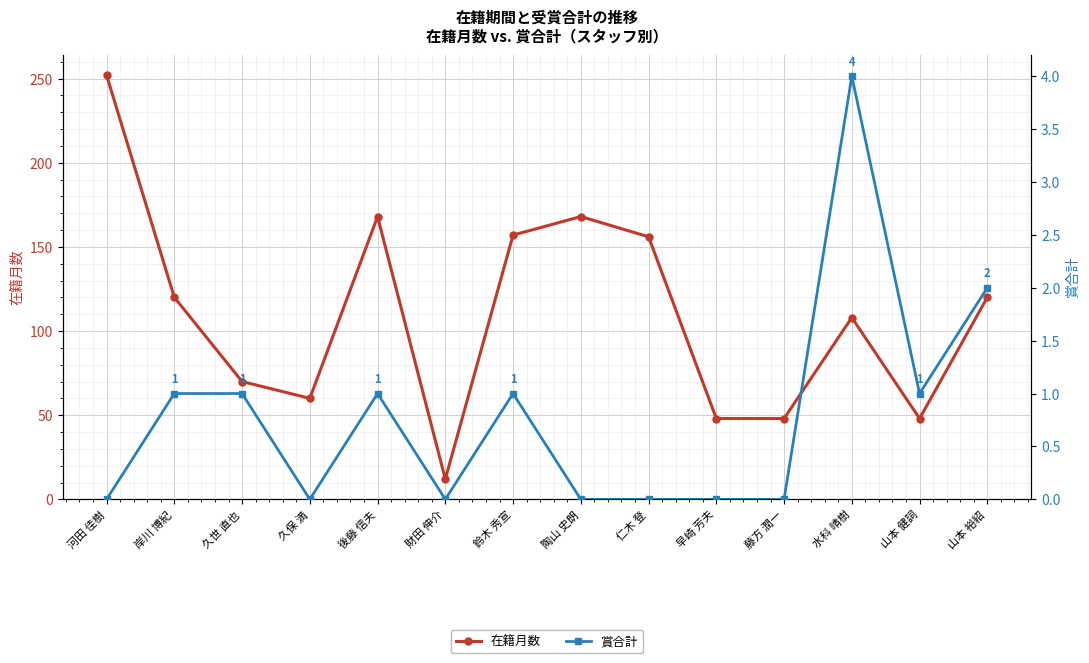

Which series has the largest total across all categories?

在籍月数